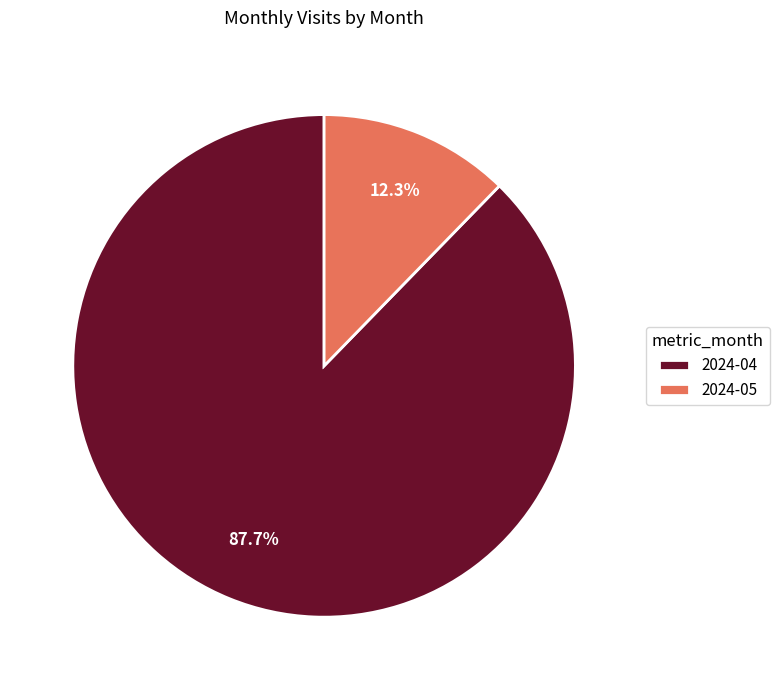

The 2024-05 slice represents 12% of the pie. True or false?

True